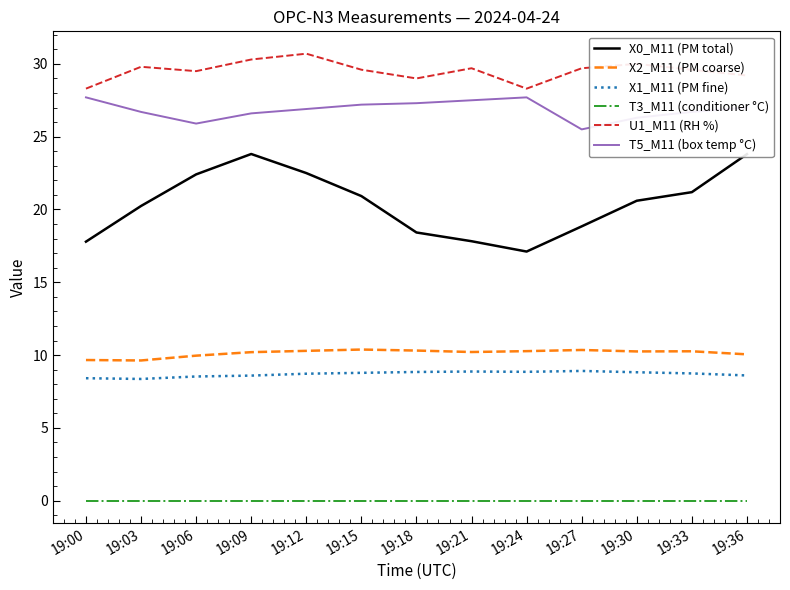

List the series in order of their peak value, lowest first.

T3_M11 (conditioner °C), X1_M11 (PM fine), X2_M11 (PM coarse), X0_M11 (PM total), T5_M11 (box temp °C), U1_M11 (RH %)